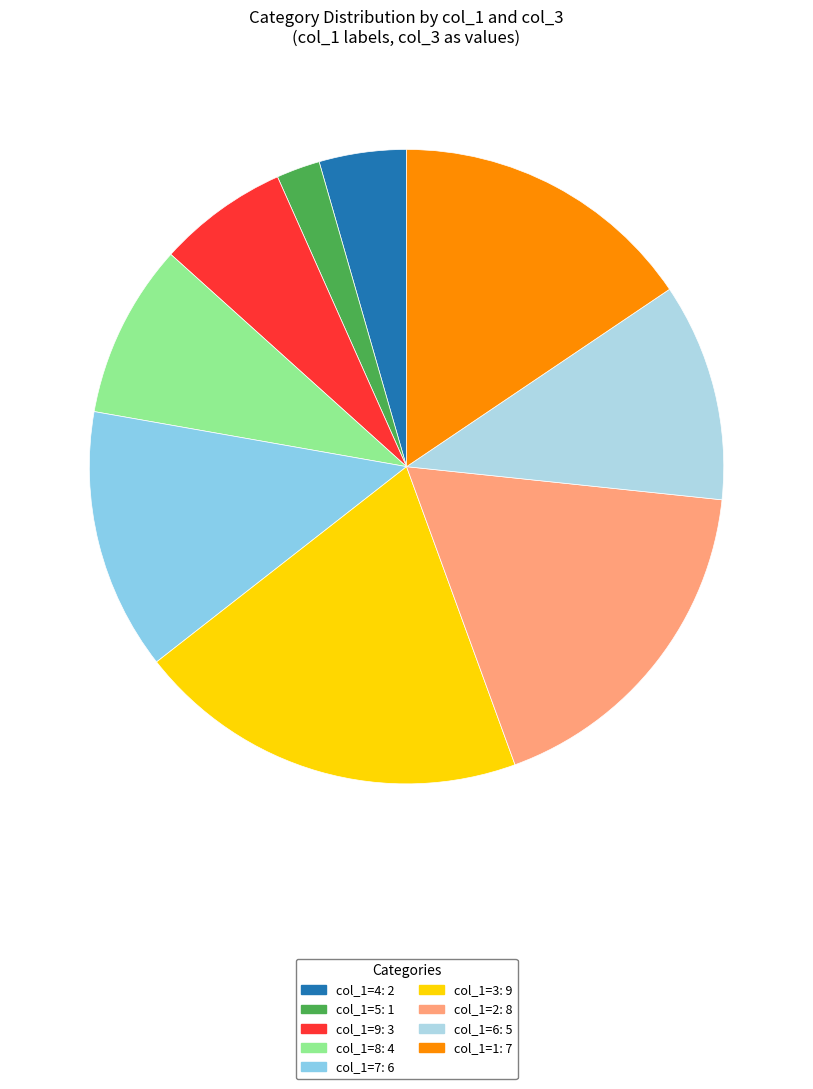

Count the number of slices in the pie.

9